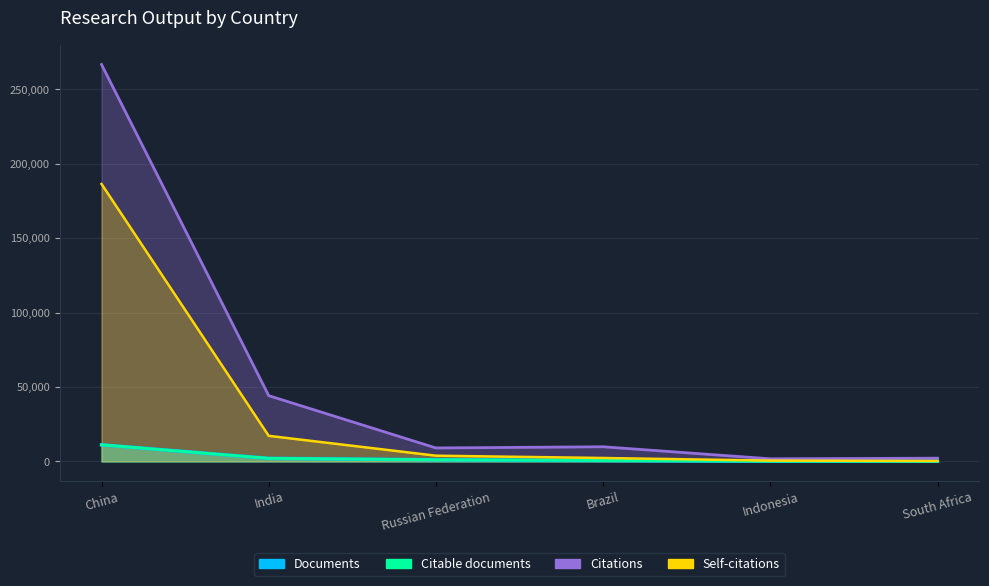

What is the lowest value of the Documents series?

75